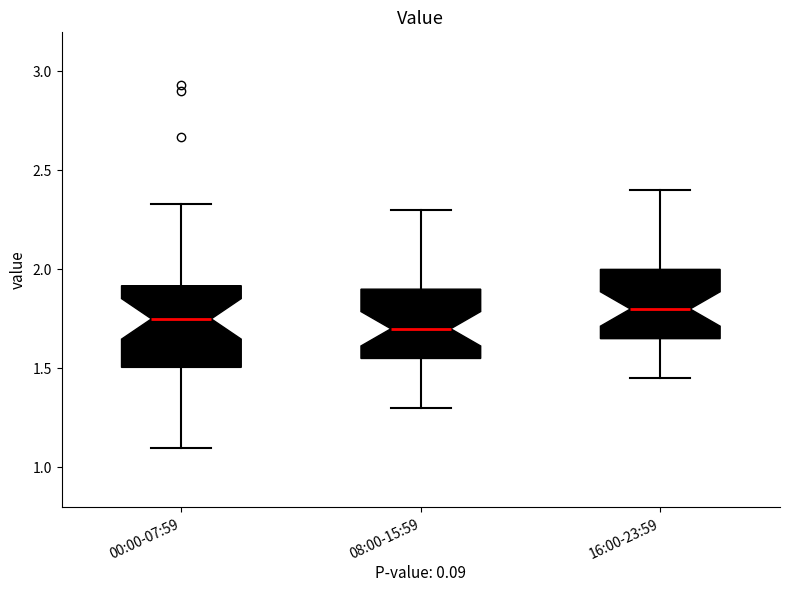

Reading left to right, transcribe this box plot: for each box, give where its median line is, the range the box spans, and where its two whiskers end, as read against the y-axis. The values are not printed on the chart, so give them approximately, as read against the axis.

00:00-07:59: median 1.75, box 1.50 to 1.90, whiskers 1.10 to 2.35
08:00-15:59: median 1.70, box 1.55 to 1.90, whiskers 1.30 to 2.30
16:00-23:59: median 1.80, box 1.65 to 2.00, whiskers 1.45 to 2.40